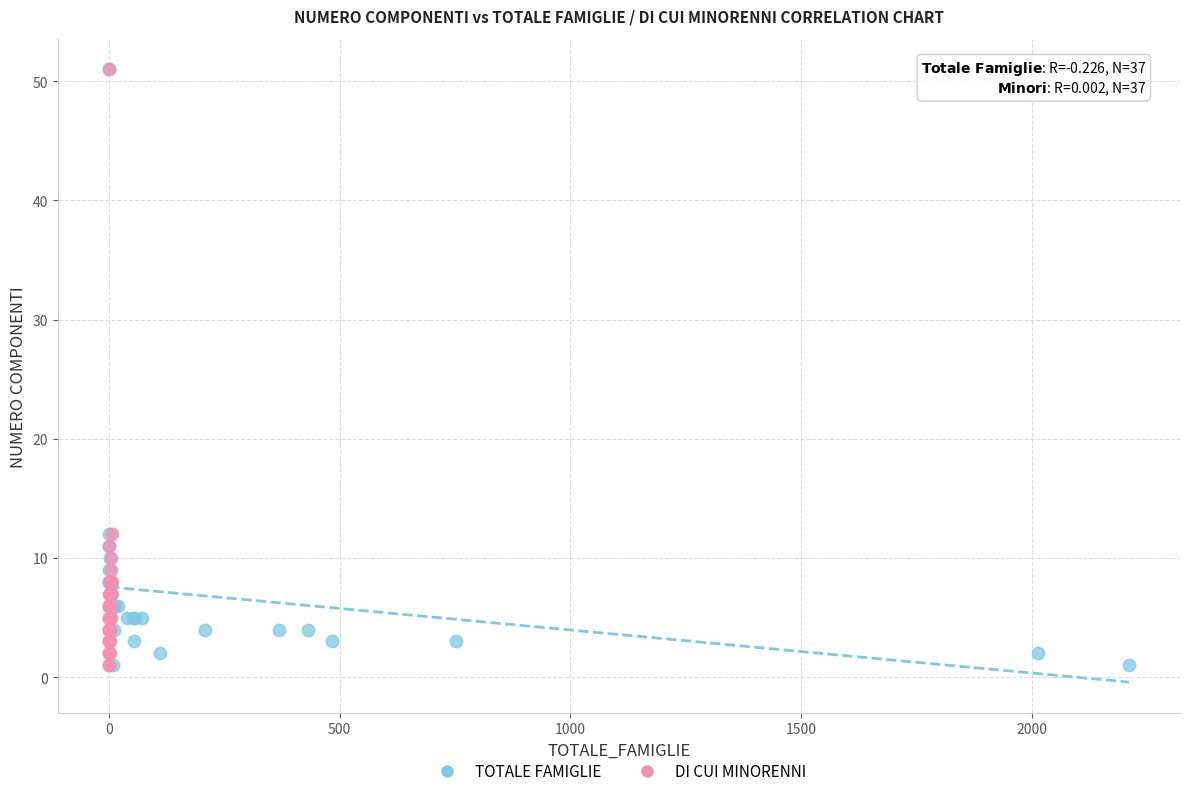

What are all the series names shown in the legend?

TOTALE FAMIGLIE, DI CUI MINORENNI